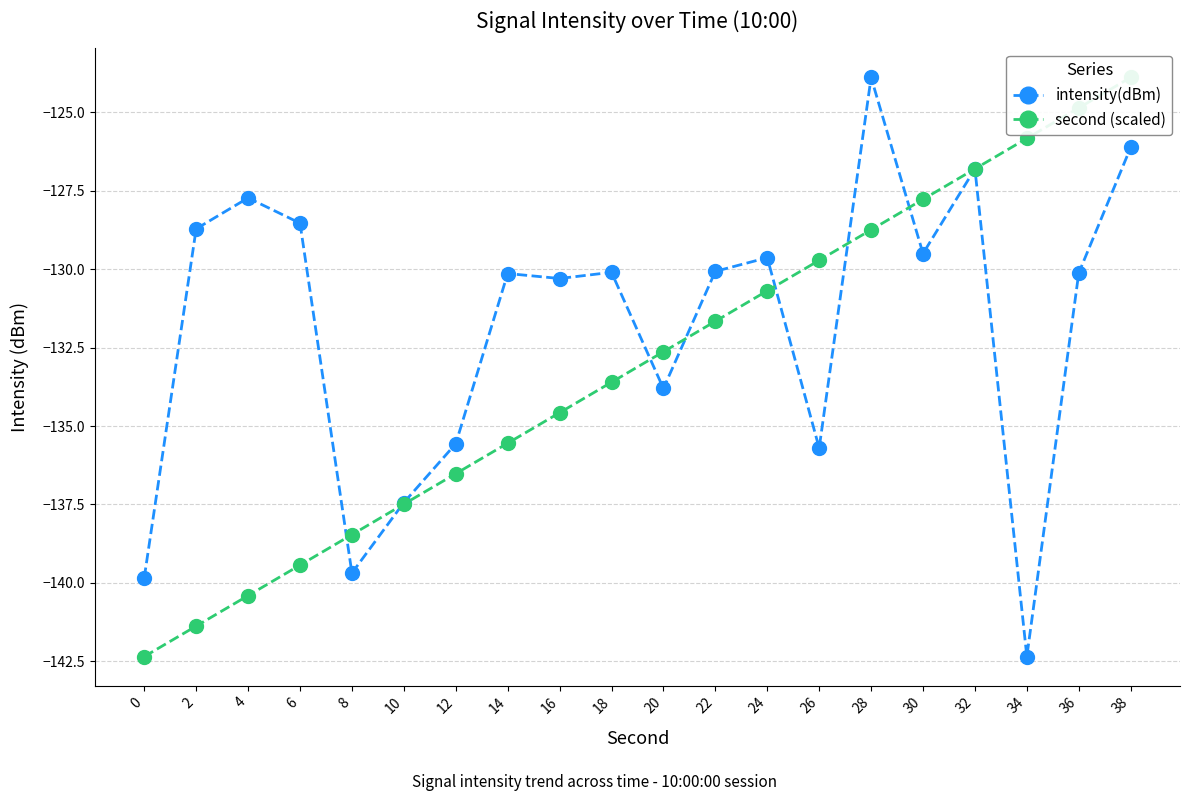

Reading right to left, transcribe all the data shown in this chart.

intensity(dBm): 38=-126.1	36=-130.1	34=-142.3	32=-126.8	30=-129.5	28=-123.9	26=-135.7	24=-129.6	22=-130.1	20=-133.8	18=-130.1	16=-130.3	14=-130.1	12=-135.6	10=-137.4	8=-139.7	6=-128.5	4=-127.7	2=-128.7	0=-139.8
second (scaled): 38=-123.9	36=-124.9	34=-125.8	32=-126.8	30=-127.8	28=-128.7	26=-129.7	24=-130.7	22=-131.7	20=-132.6	18=-133.6	16=-134.6	14=-135.5	12=-136.5	10=-137.5	8=-138.5	6=-139.4	4=-140.4	2=-141.4	0=-142.3